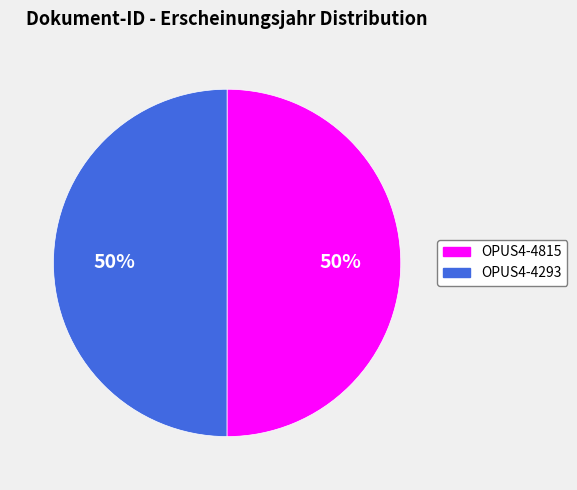

Is it true that OPUS4-4815 is 50% of the pie?

True